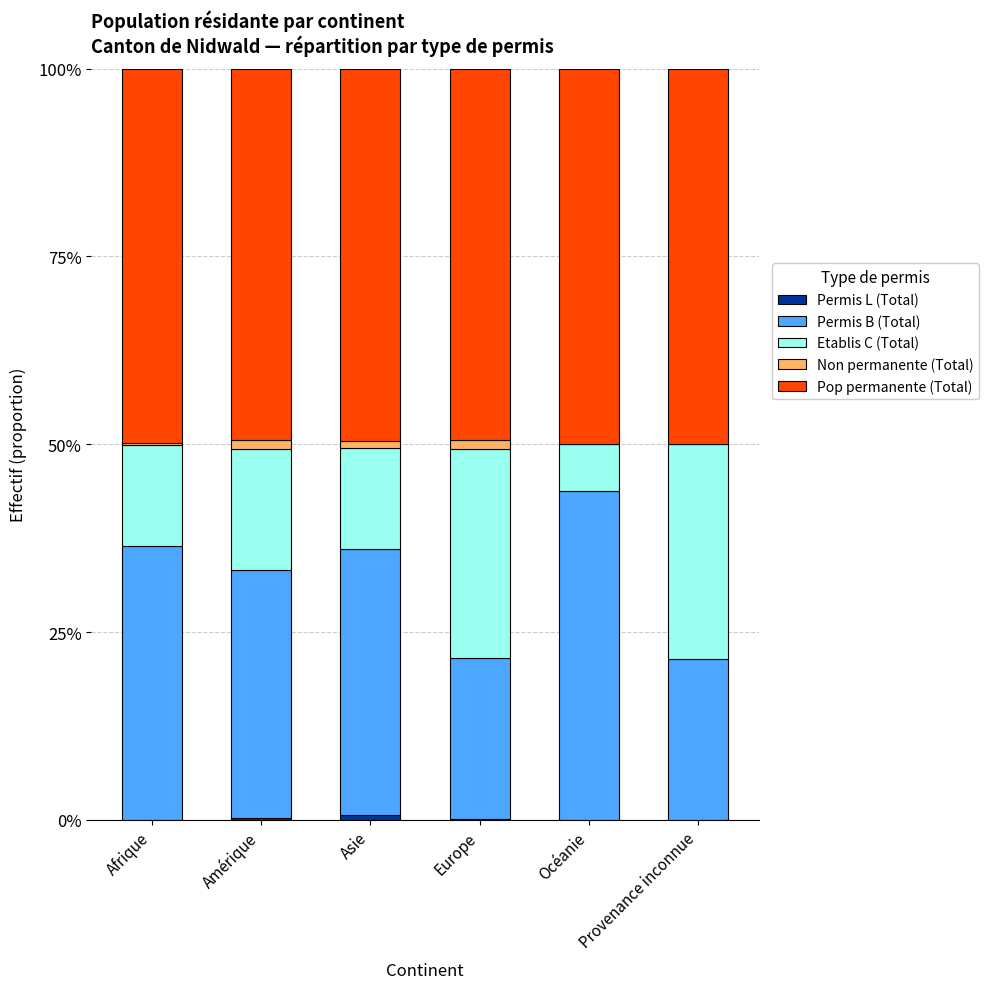

What is the total value across all series at Provenance inconnue?

100.0